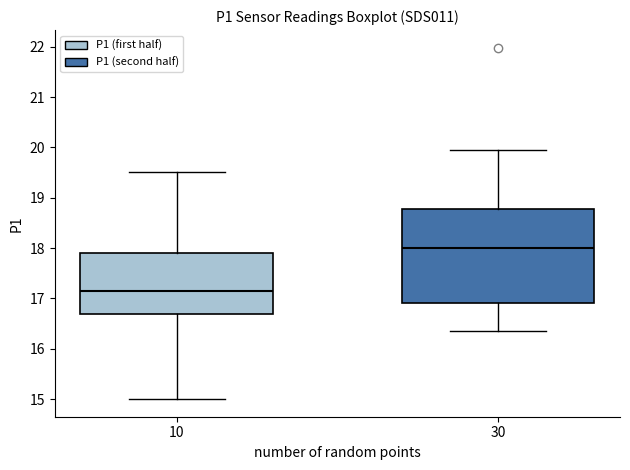

Which box's median line is the highest?

30